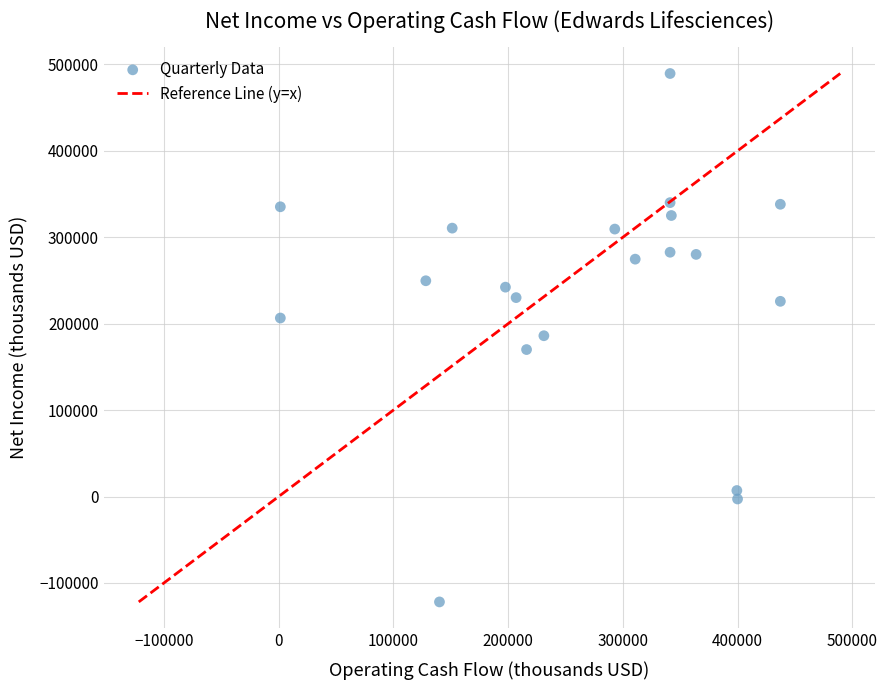

What is the range of X values (max minus min)?

435800